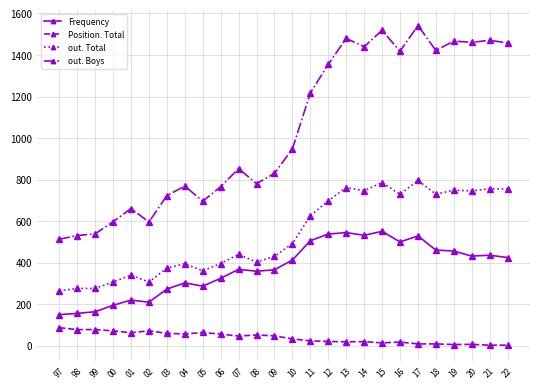

Is this an area chart (filled region under the line)?

No